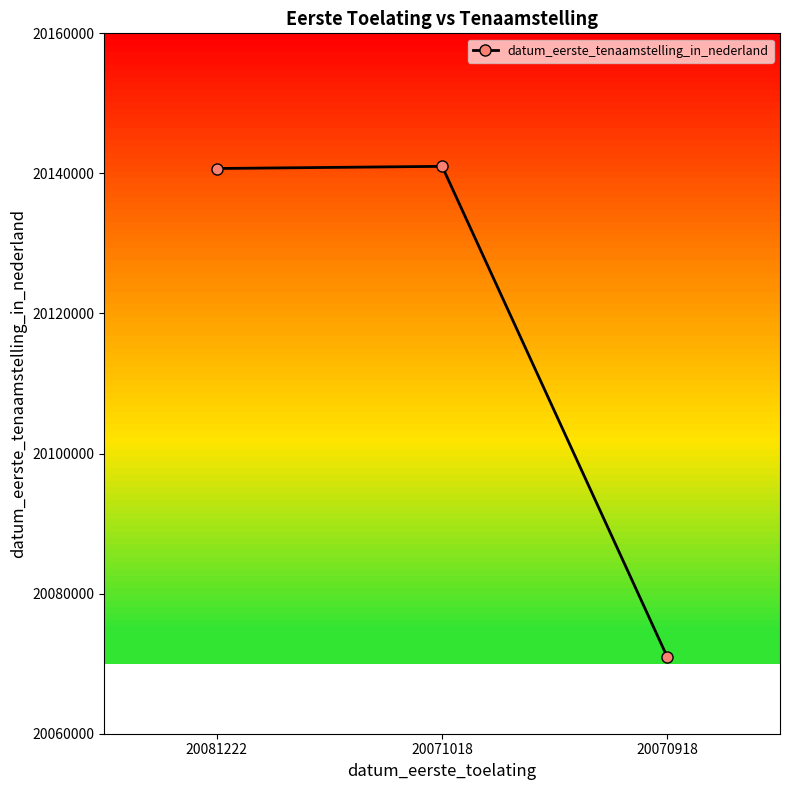

The chart shows a value of 20141009 at 20071018. True or false?

True